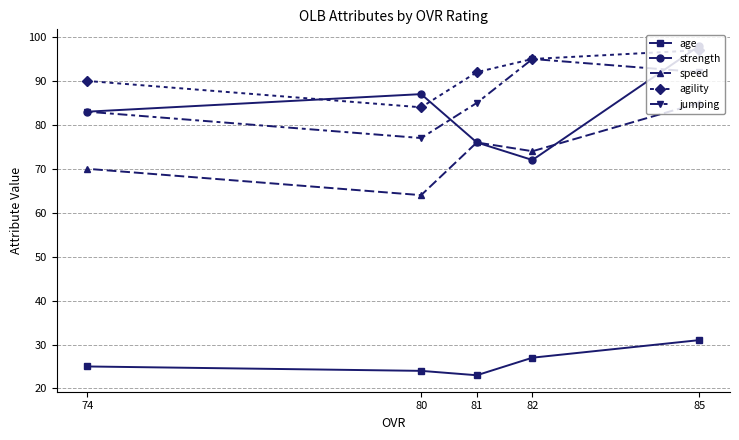

Which category has the highest value in the age series?

85